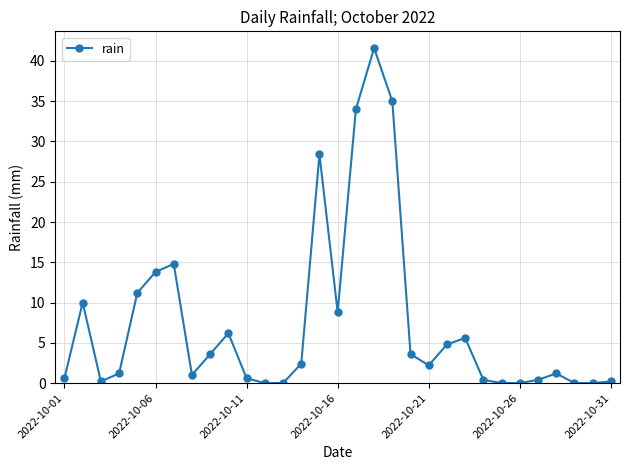

What is the maximum value shown in the chart?

41.6